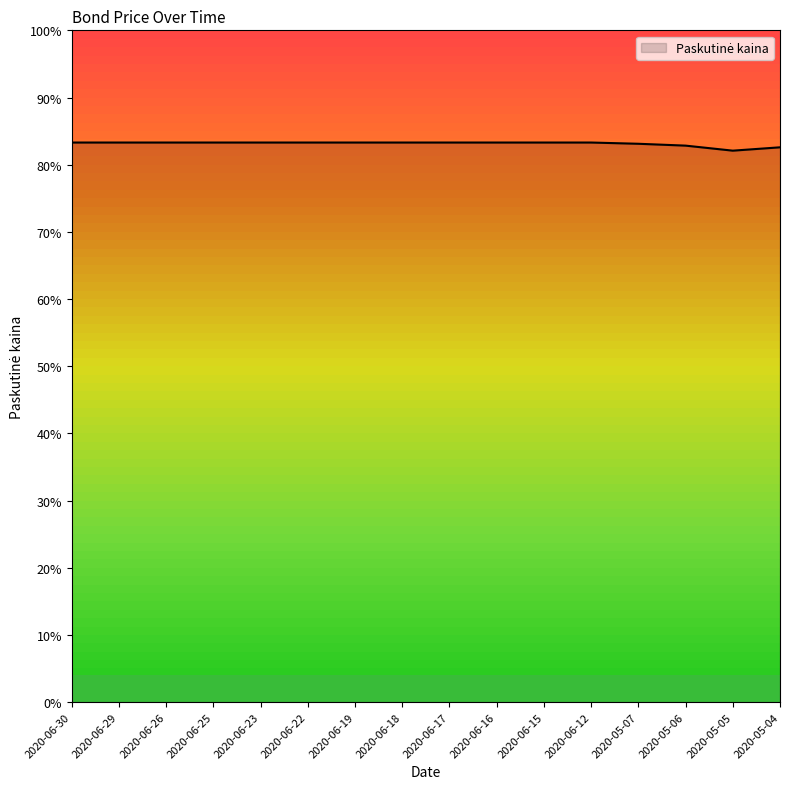

The chart shows a value of 41.1 at 2020-05-05. True or false?

False